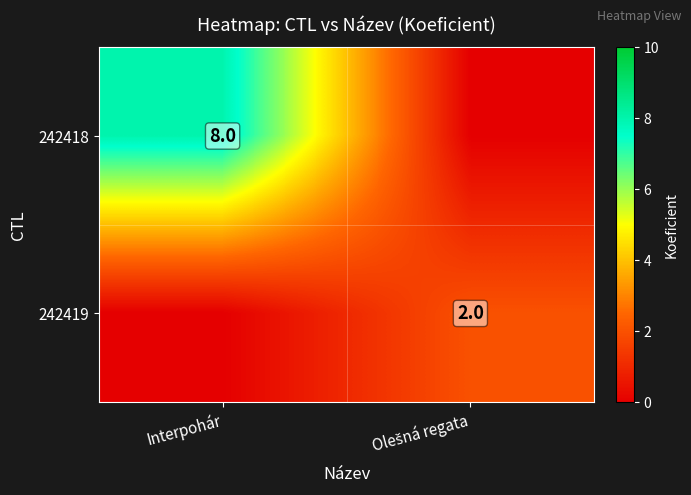

What is the difference between the maximum and minimum values in the 242419 series?

2